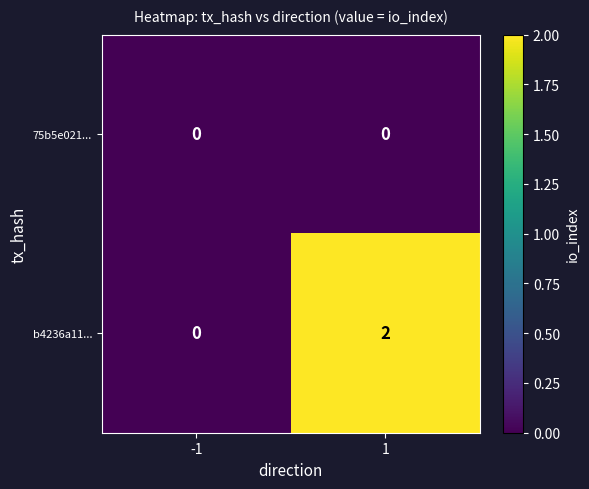

Is the value of b4236a11... at 1 greater than the value of 75b5e021... at -1?

Yes